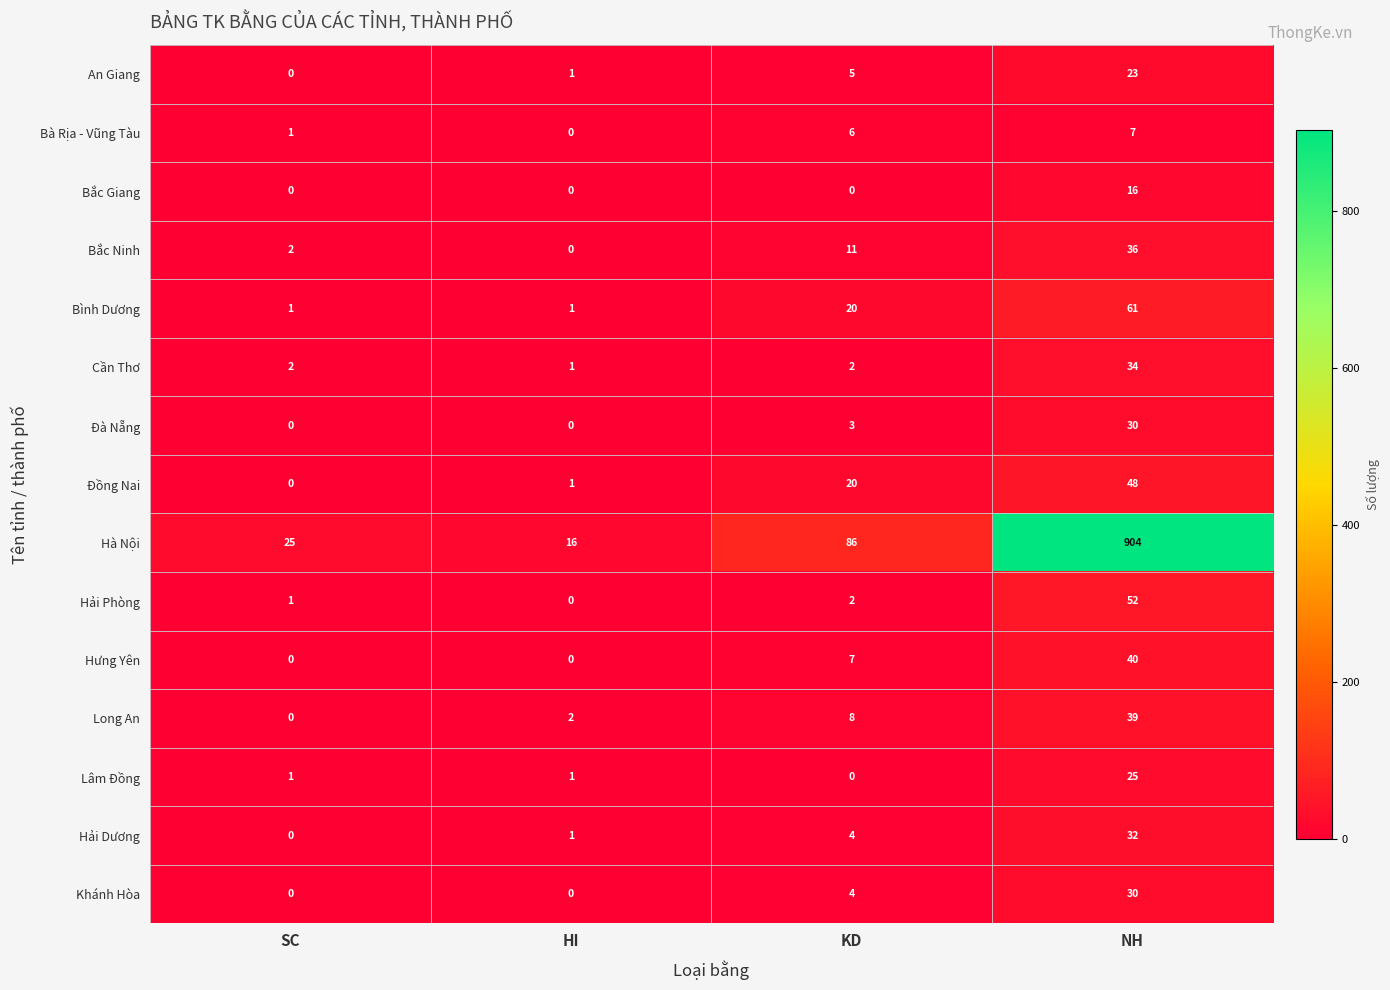

What is the greatest value displayed?

904